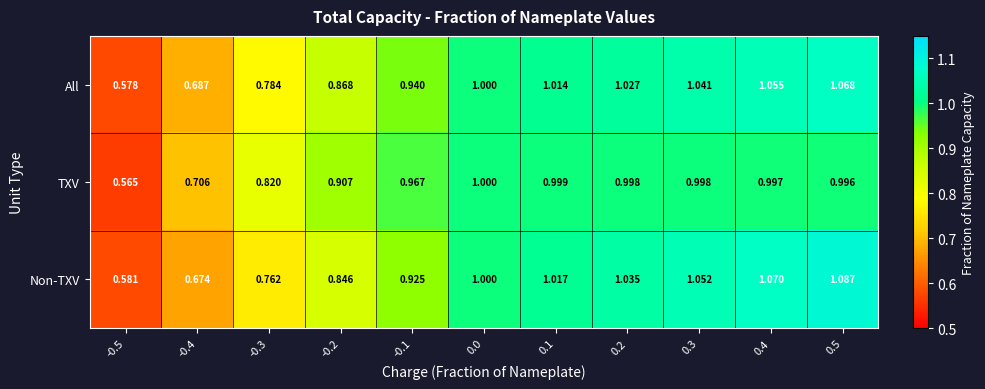

At which category is the sum across all series the highest?

0.5